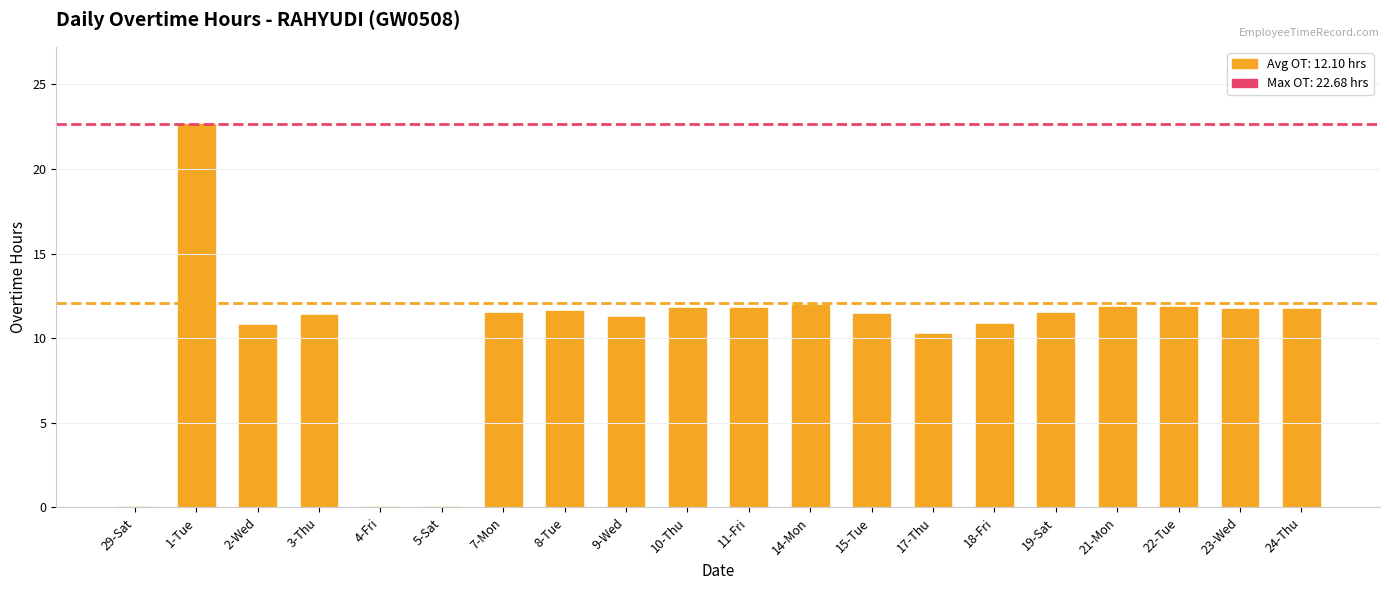

What is the change in value from 29-Sat to 1-Tue?

+22.7